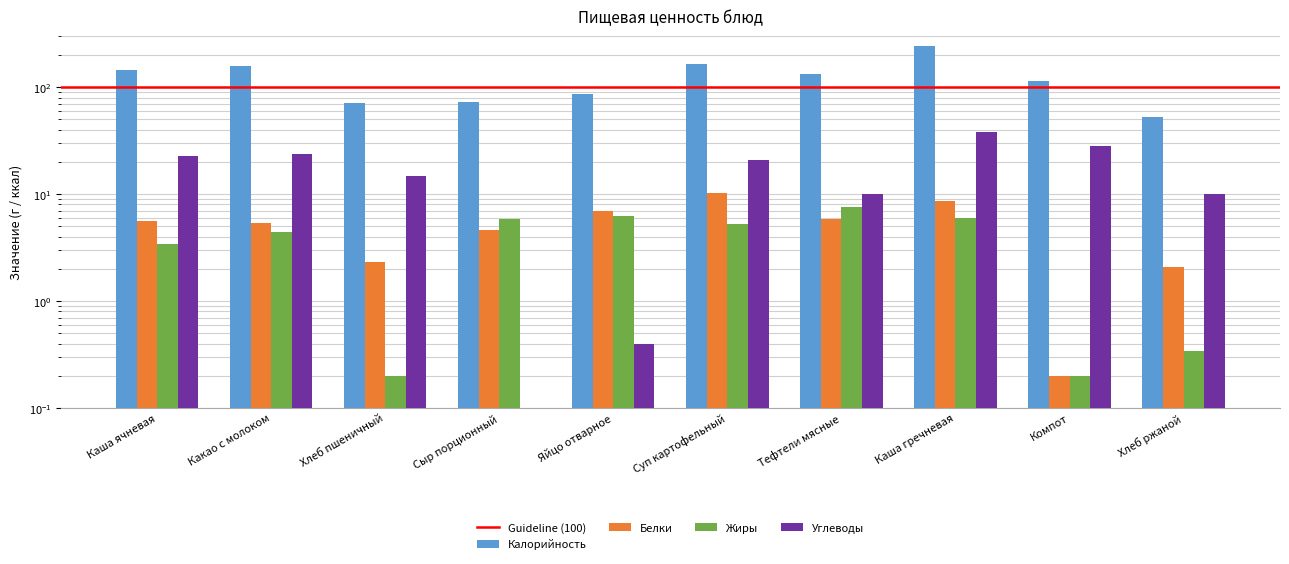

What is the difference between the second highest and second lowest values in the Белки series?

6.5